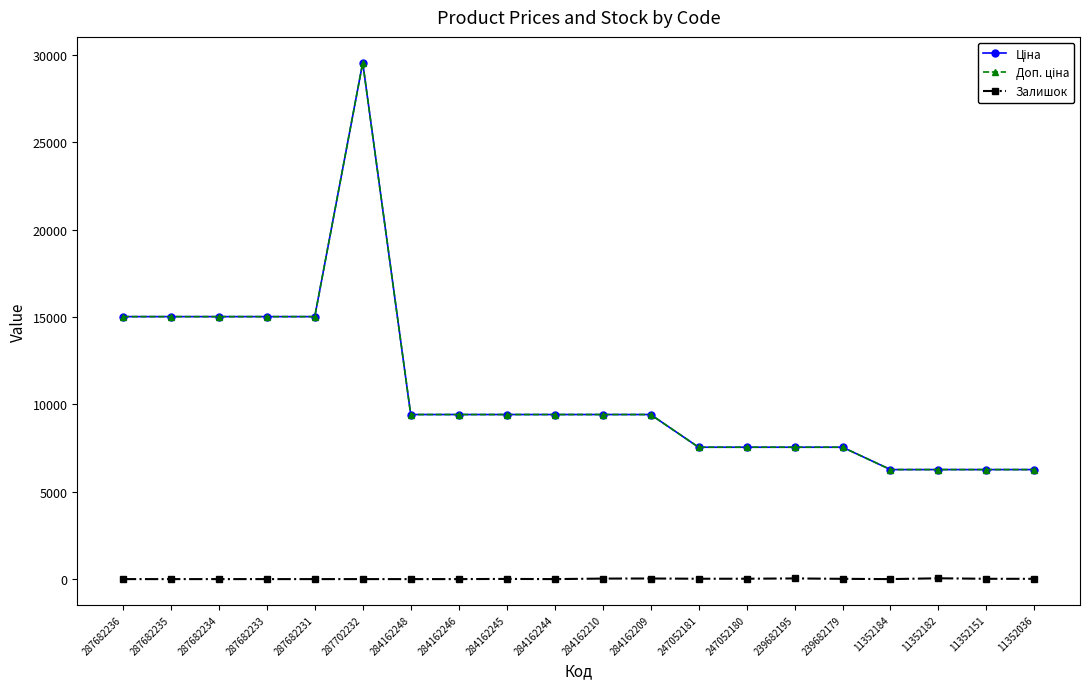

Which series has the largest total across all categories?

Ціна